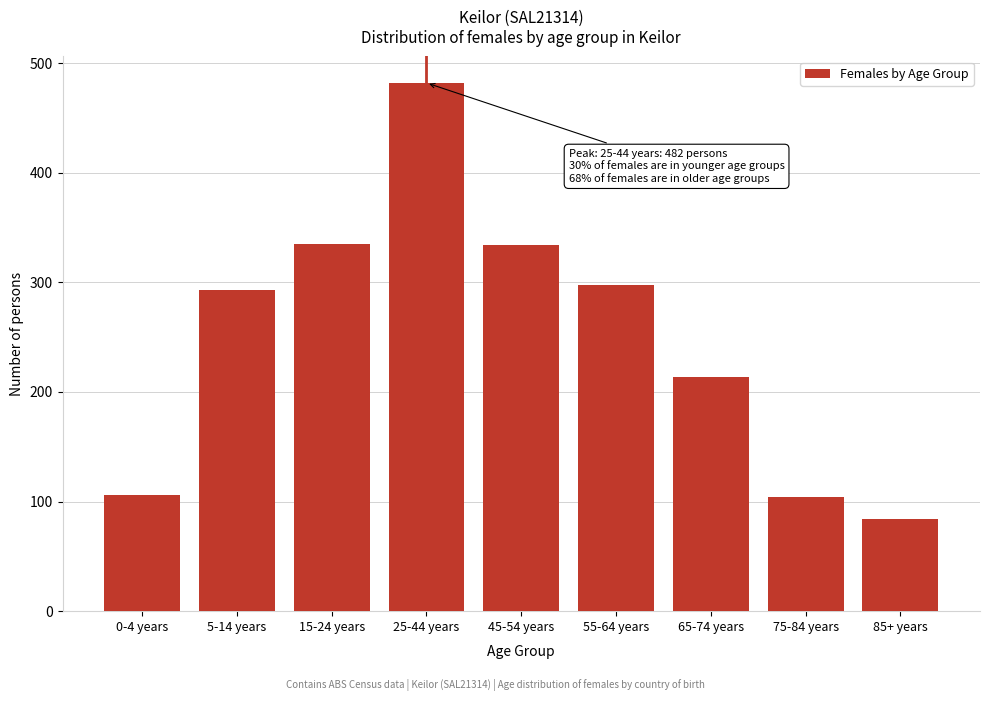

What is the value of the 7th bar from the left?

214